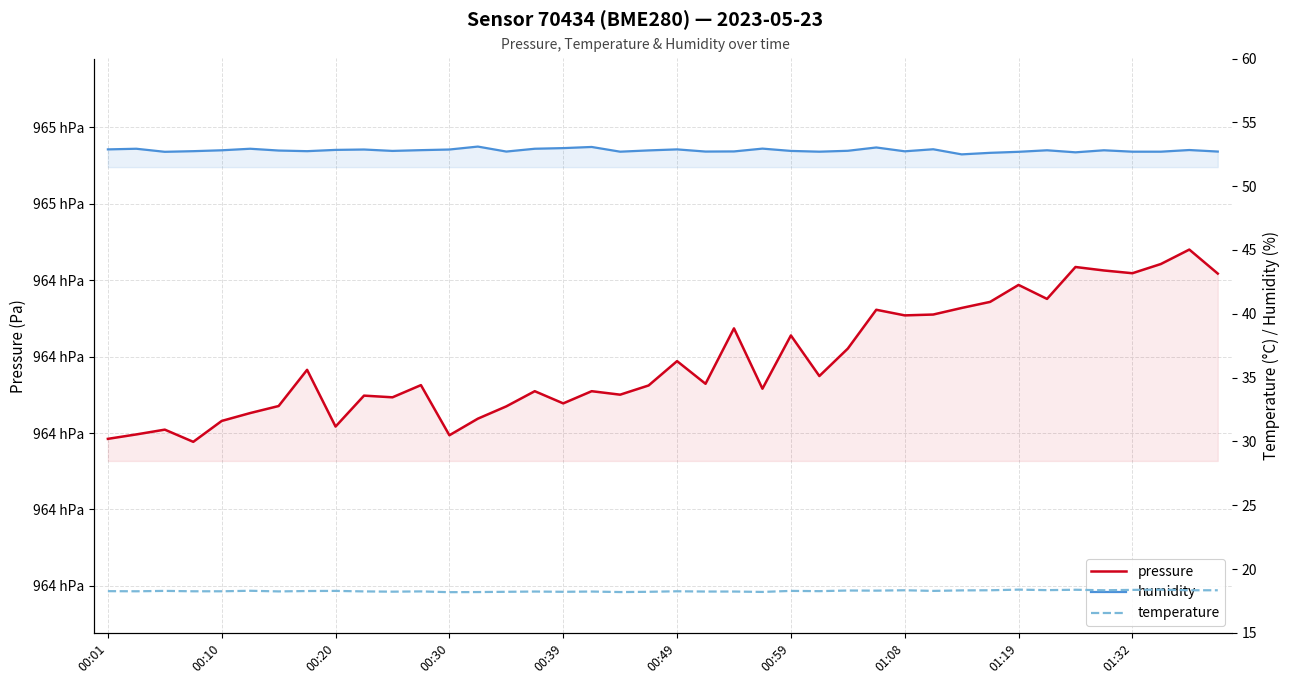

What is the difference between the highest and lowest values at 00:20?

96383.4